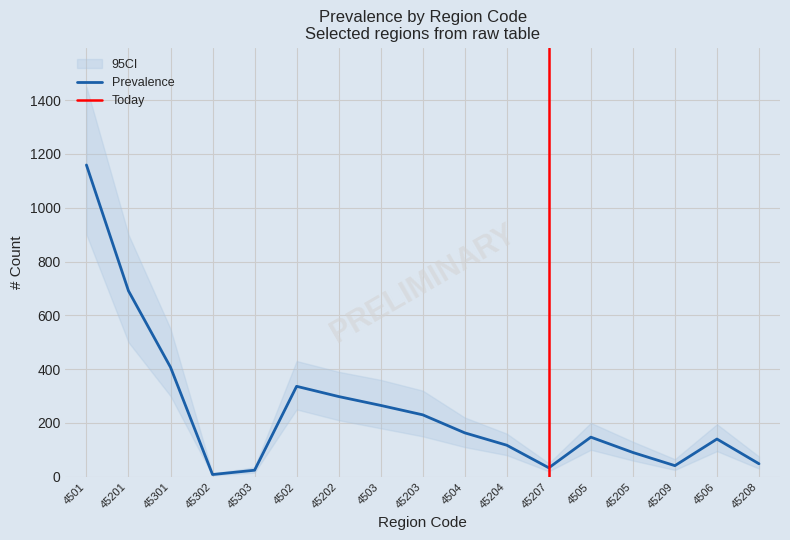

At which label does Lower CI reach its peak?

4501